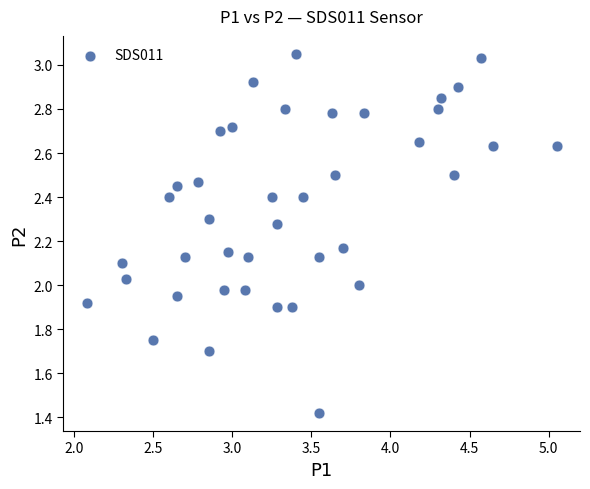

What is the range of Y values (max minus min)?

1.6